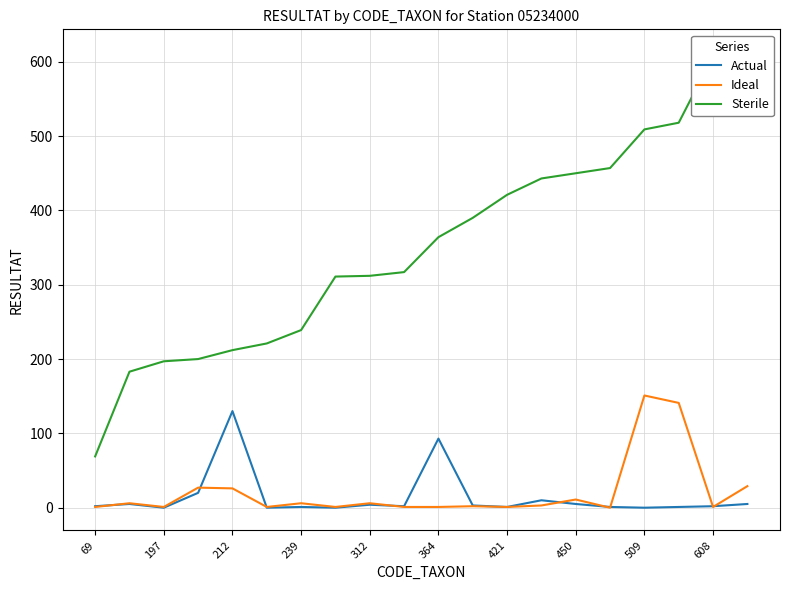

True or false: Ideal has a value of 3 at 13.

True